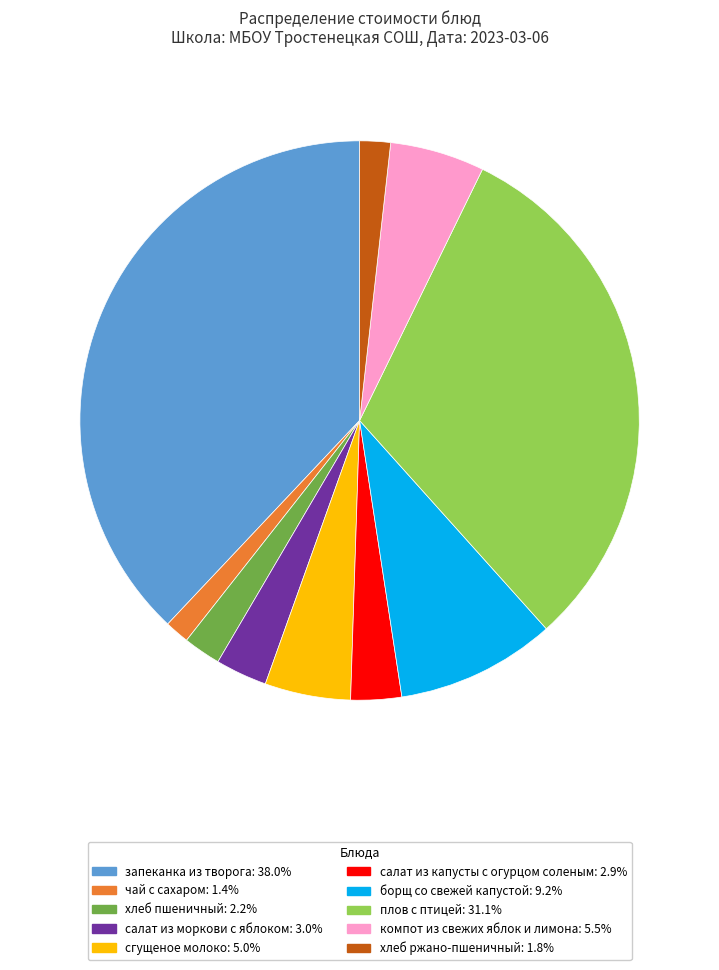

What is the largest slice in the pie chart?

запеканка из творога